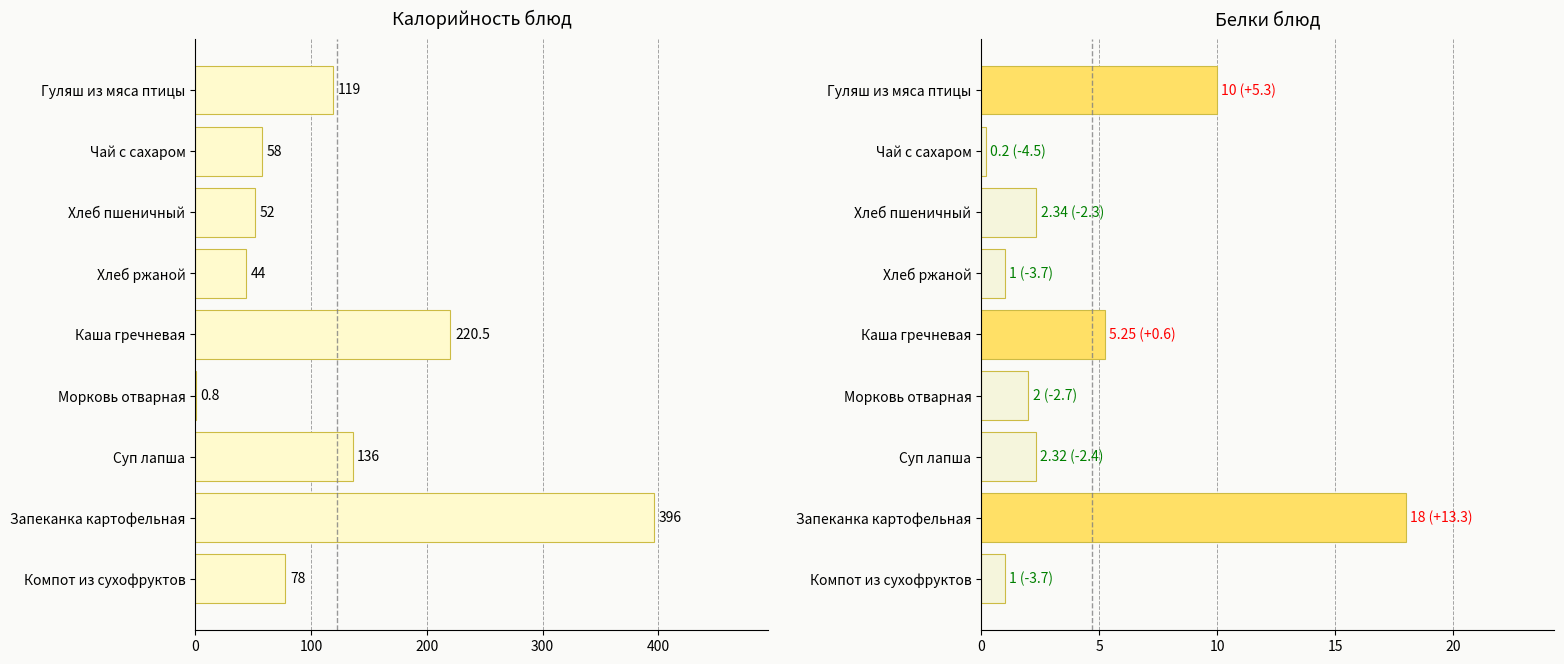

Reading left to right, what are all the values shown in this chart?

Калорийность: 119.0	58.0	52.0	44.0	220.5	0.8	136.0	396.0	78.0
Белки: 10.0	0.2	2.3	1.0	5.2	2.0	2.3	18.0	1.0